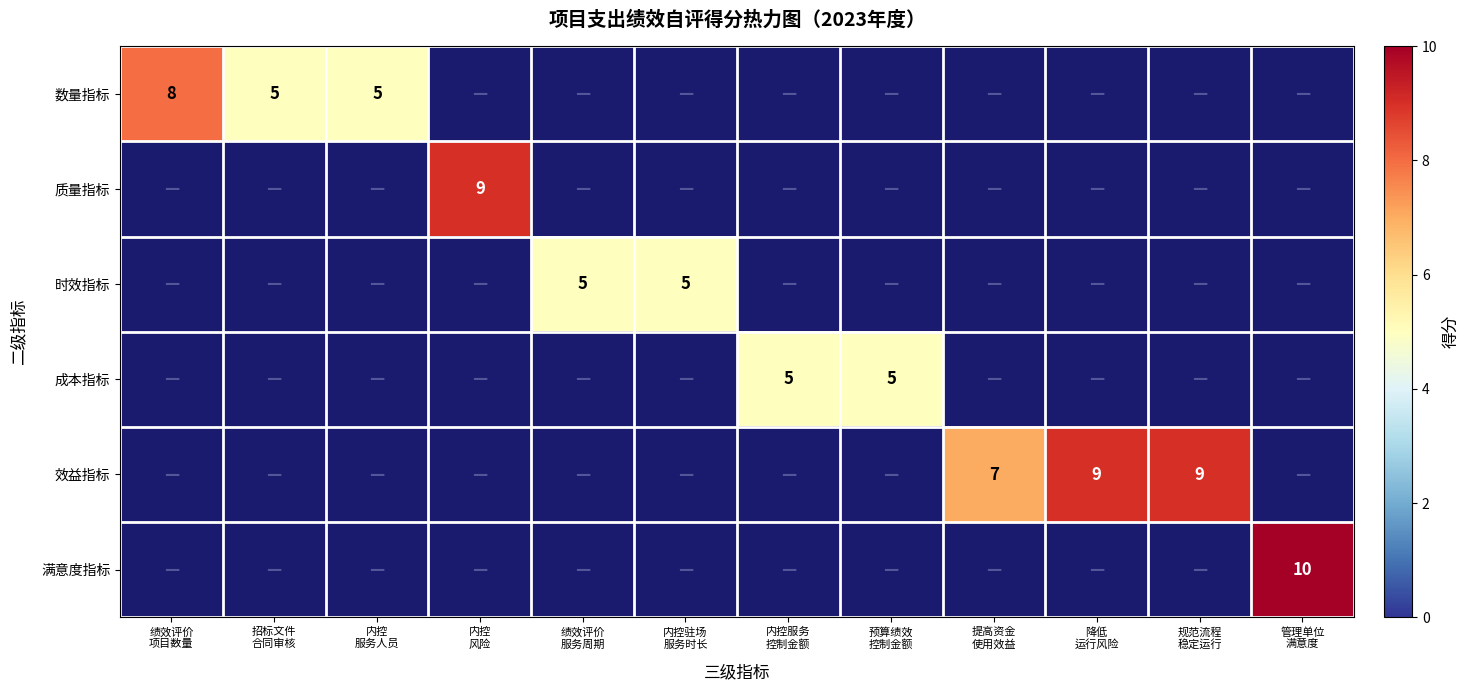

What is the minimum value shown in the chart?

5.0